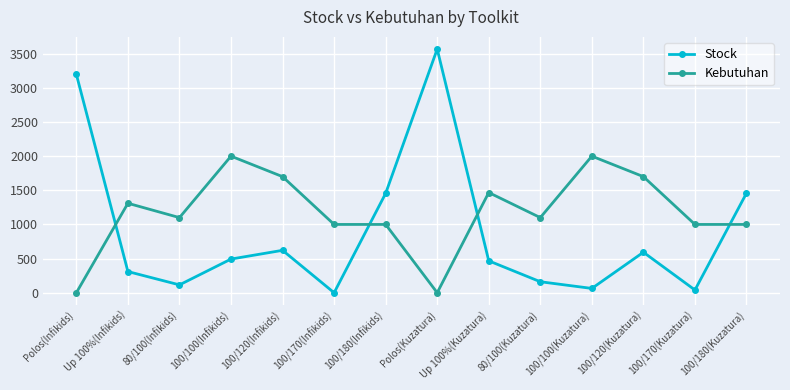

Where is the first local minimum for Stock?

80/100(Infikids)